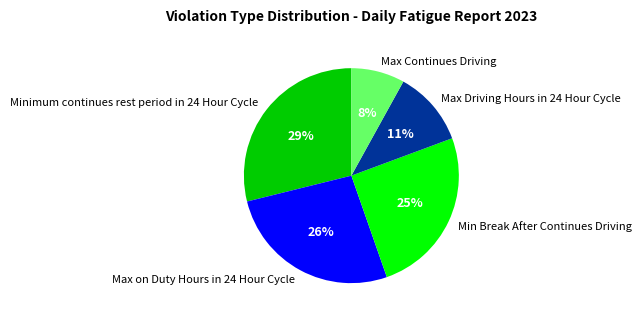

Which has a higher value, Max Driving Hours in 24 Hour Cycle or Max Continues Driving?

Max Driving Hours in 24 Hour Cycle